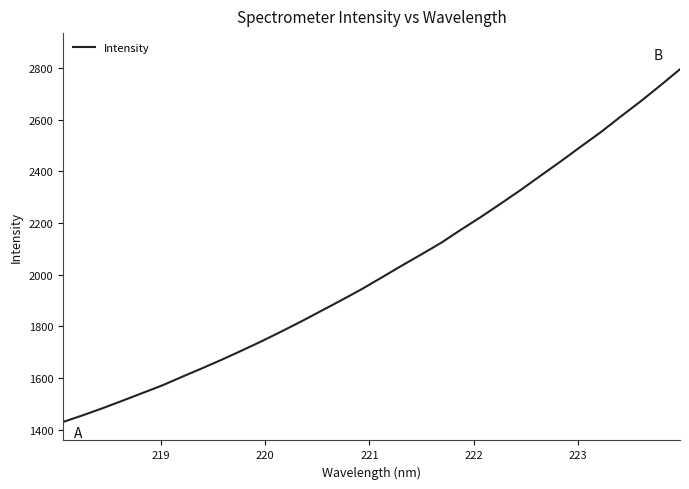

What is the smallest value displayed?

1430.0